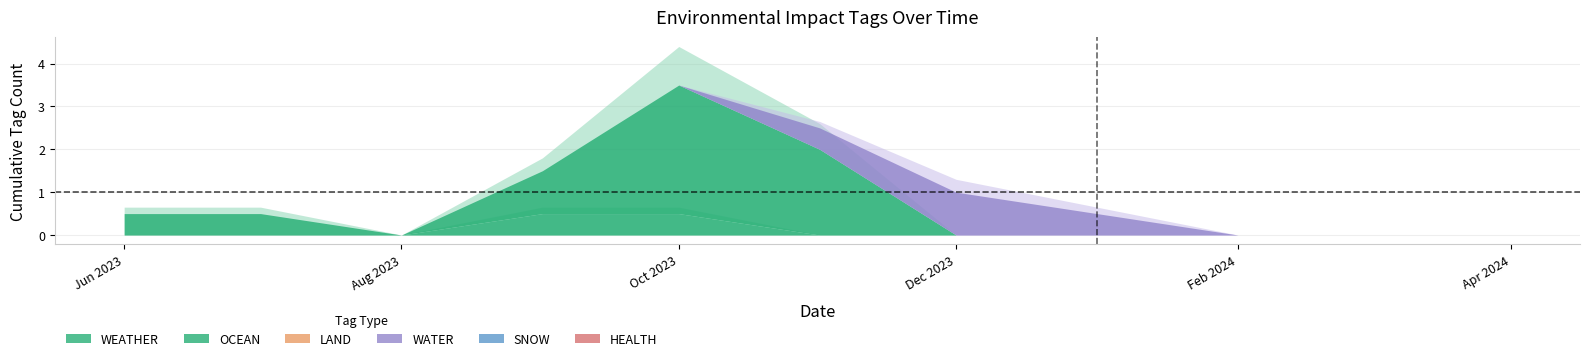

The OCEAN series shows 0 at 5. True or false?

False